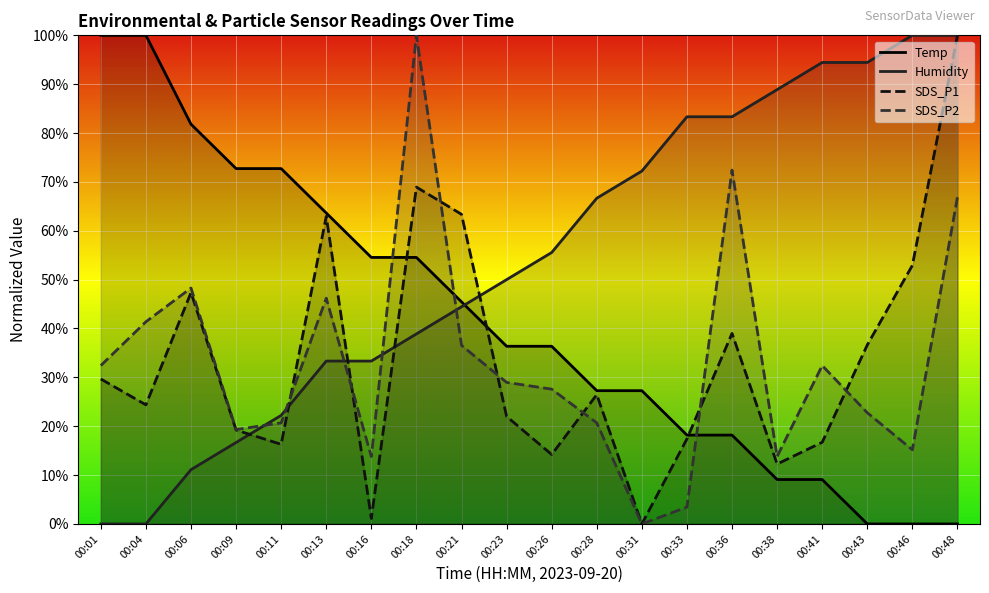

Reading left to right, list all the values displayed in this chart.

Temp: 100.0	100.0	81.8	72.7	72.7	63.6	54.5	54.5	45.5	36.4	36.4	27.3	27.3	18.2	18.2	9.1	9.1	0.0	0.0	0.0
Humidity: 0.0	0.0	11.1	16.7	22.2	33.3	33.3	38.9	44.4	50.0	55.6	66.7	72.2	83.3	83.3	88.9	94.4	94.4	100.0	100.0
SDS_P1: 29.7	24.4	47.4	19.2	16.3	63.0	1.1	68.9	63.4	22.0	14.2	26.5	0.0	17.4	39.0	12.3	16.7	36.6	52.9	100.0
SDS_P2: 32.4	41.4	48.3	19.3	20.7	46.2	13.8	100.0	36.6	29.0	27.6	20.7	0.0	3.4	72.4	13.8	32.4	22.8	15.2	66.9